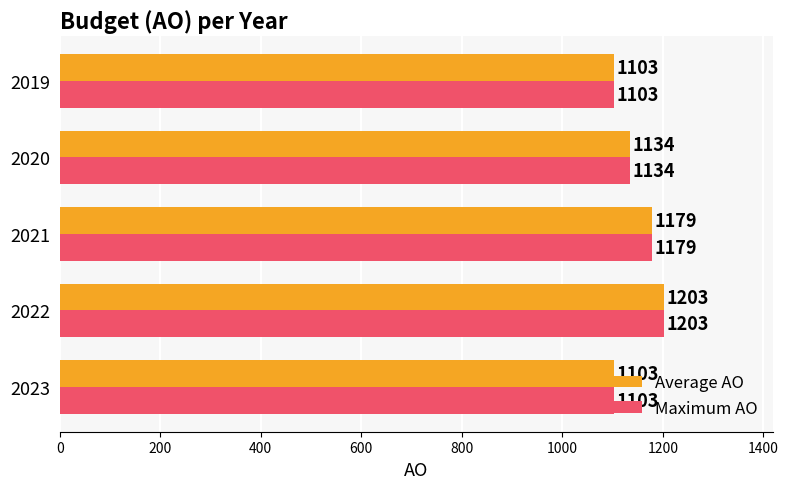

Is the value of Average AO at 2021 greater than the value of Maximum AO at 2019?

Yes